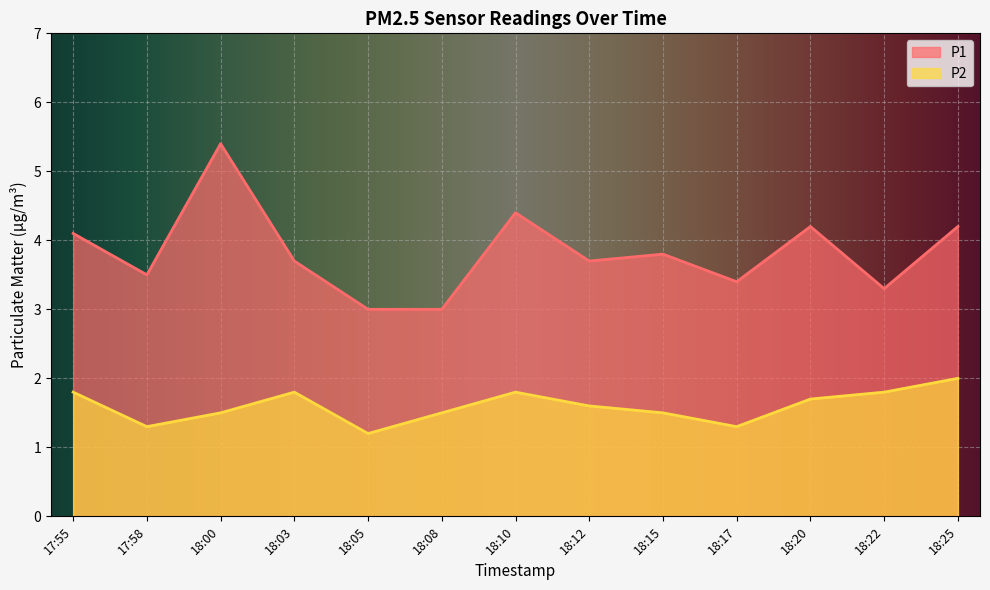

At 18:00, list the series in order from largest to smallest.

P1, P2